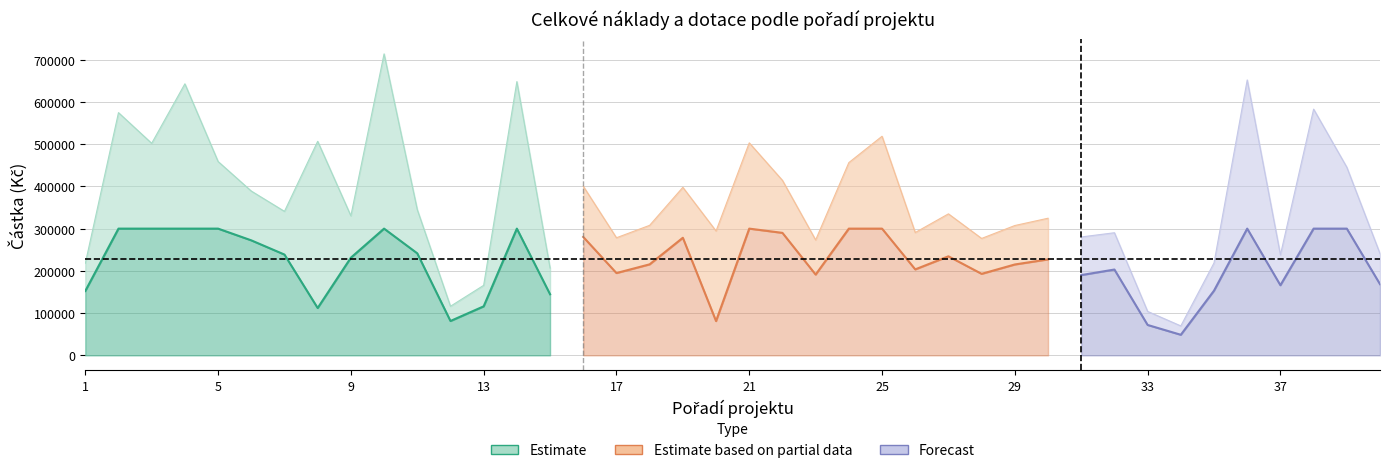

True or false: celkove_nakl has more than 0 points higher than both neighbors.

True